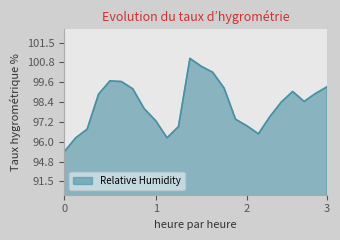

Does the chart display data point markers on the line(s)?

No